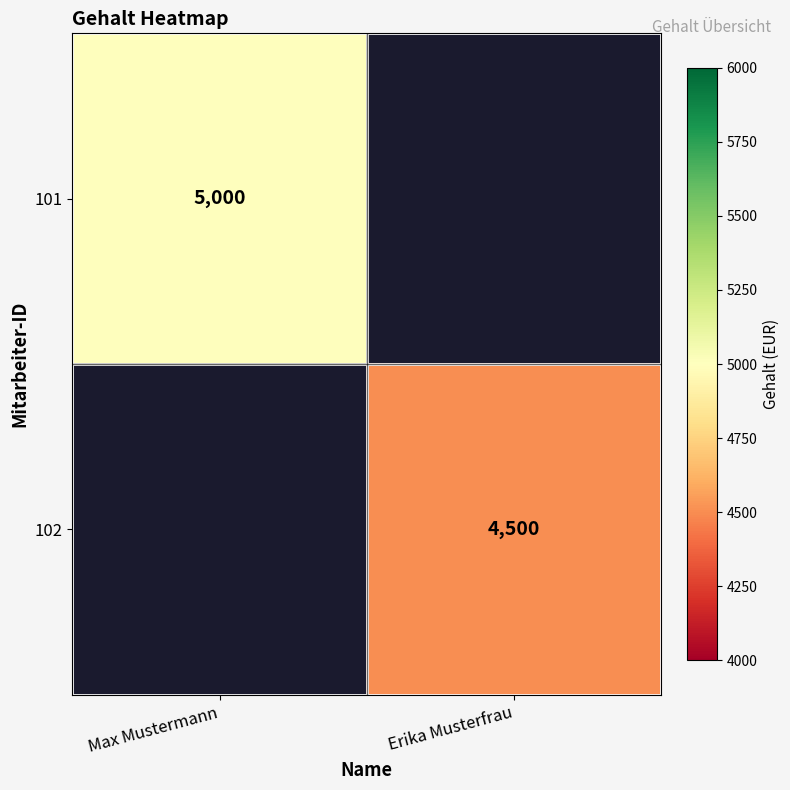

The 102 series shows 2622.8 at Erika Musterfrau. True or false?

False